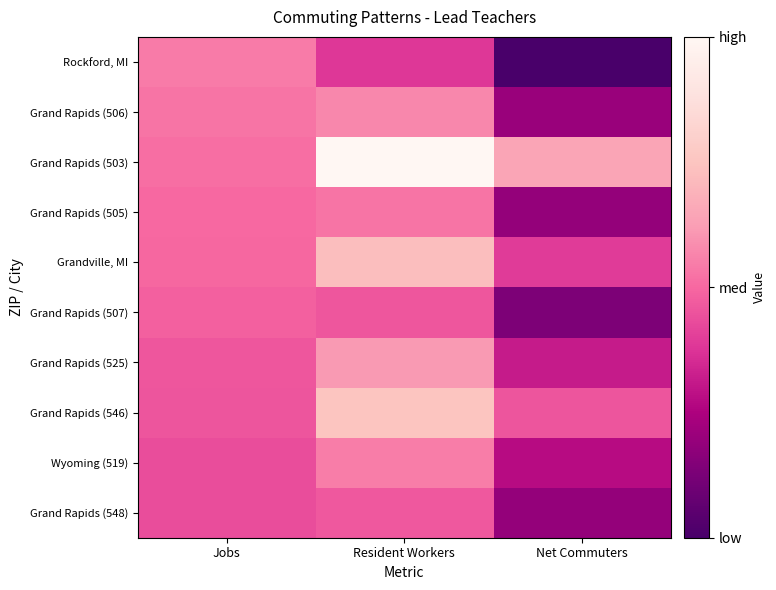

What is the minimum value shown in the chart?

-15.3